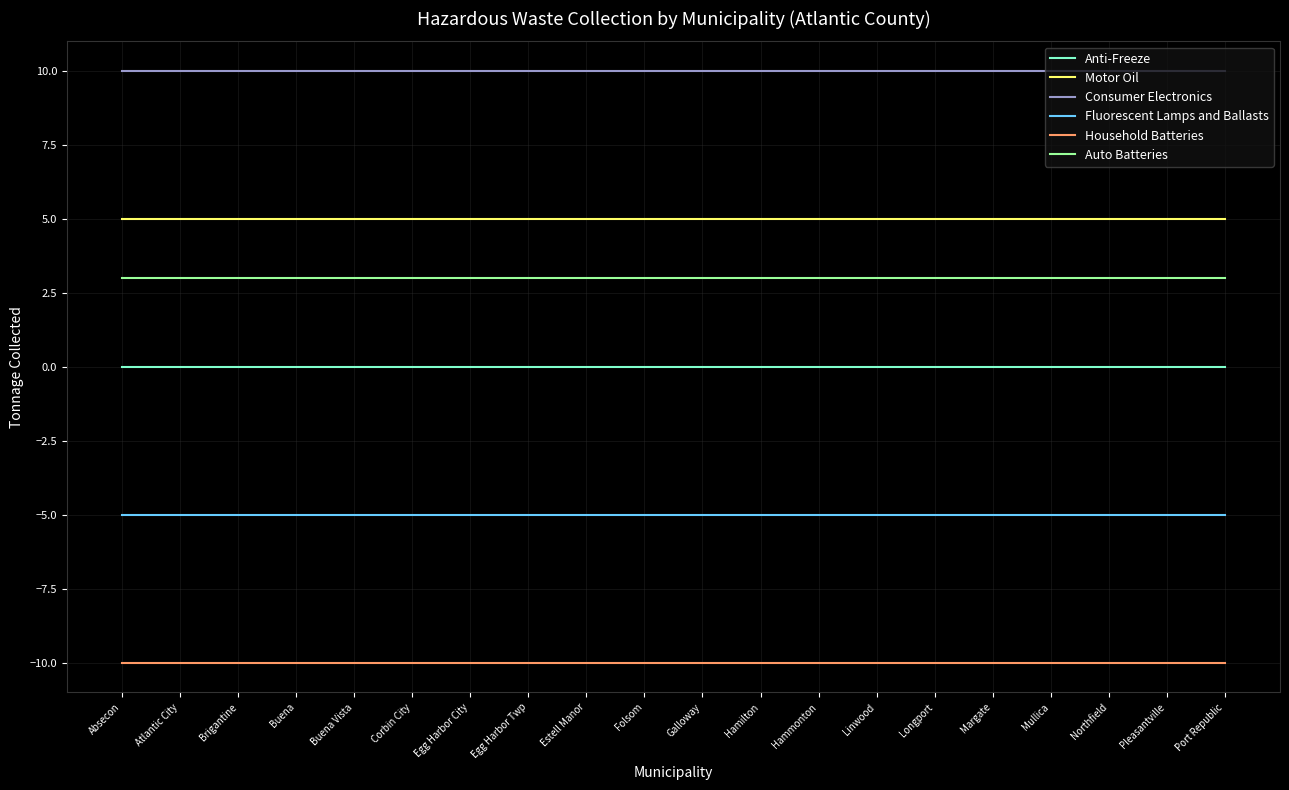

What position from the left is Mullica?

17